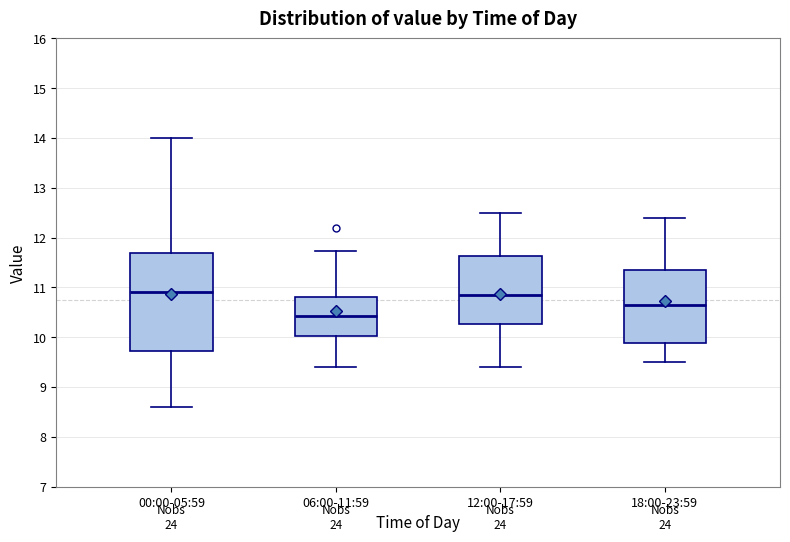

Reading left to right, read every box against the y-axis: the position of its median line, the range the box covers, and the ends of its whiskers. The values are not printed on the chart, so give them approximately, as read against the axis.

00:00-05:59: median 10.9, box 9.7 to 11.7, whiskers 8.6 to 14.0
06:00-11:59: median 10.4, box 10.0 to 10.8, whiskers 9.4 to 11.7
12:00-17:59: median 10.9, box 10.3 to 11.6, whiskers 9.4 to 12.5
18:00-23:59: median 10.7, box 9.9 to 11.4, whiskers 9.5 to 12.4